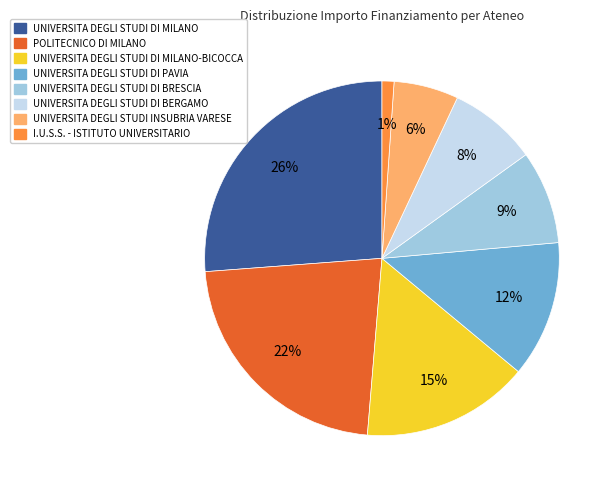

Is there a majority slice in this chart?

No